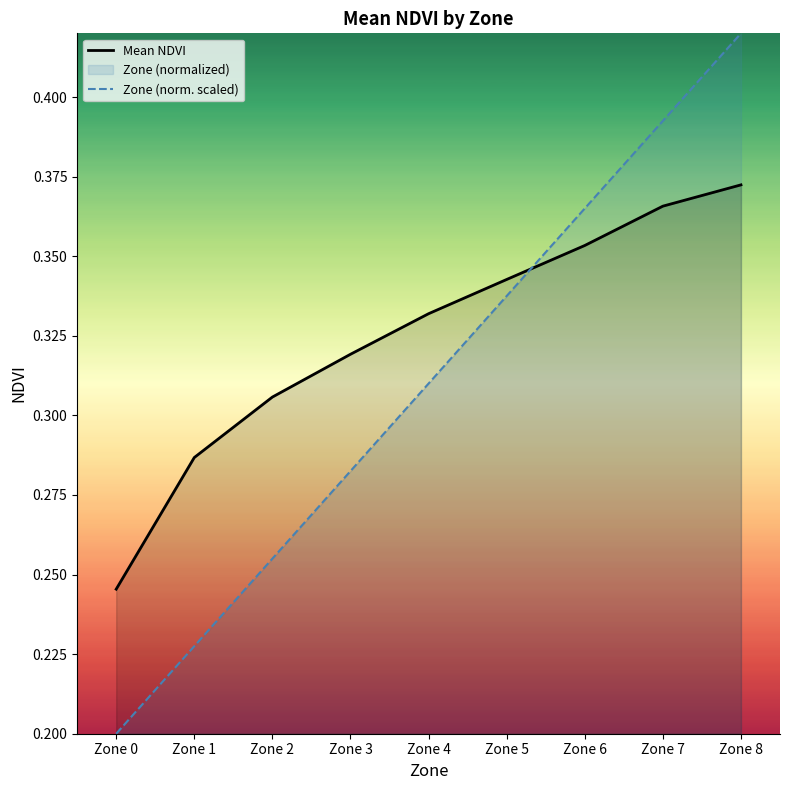

What is the average value of the Mean NDVI series?

0.3